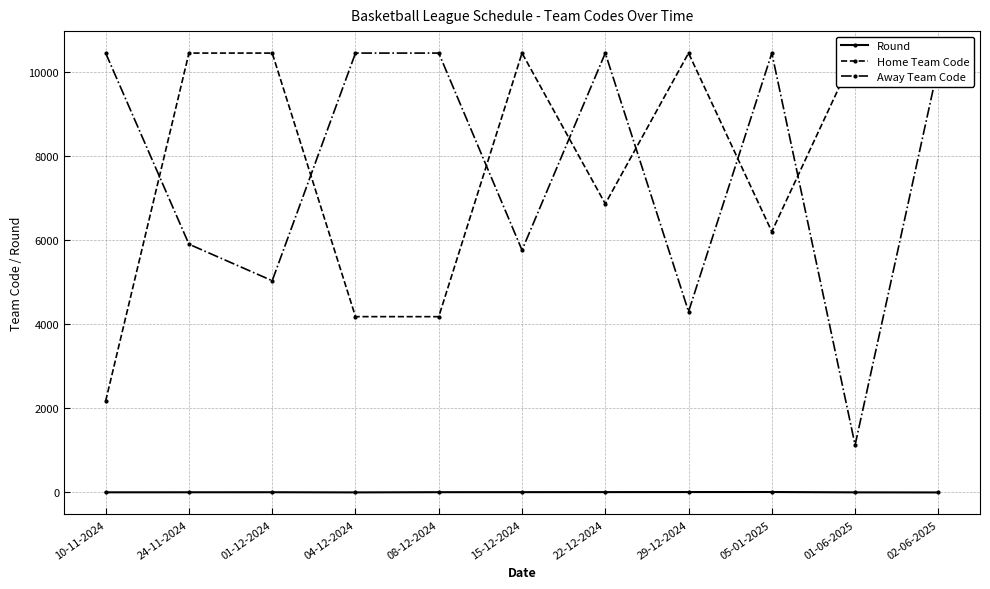

At how many categories does at least one series exceed 2764?

11